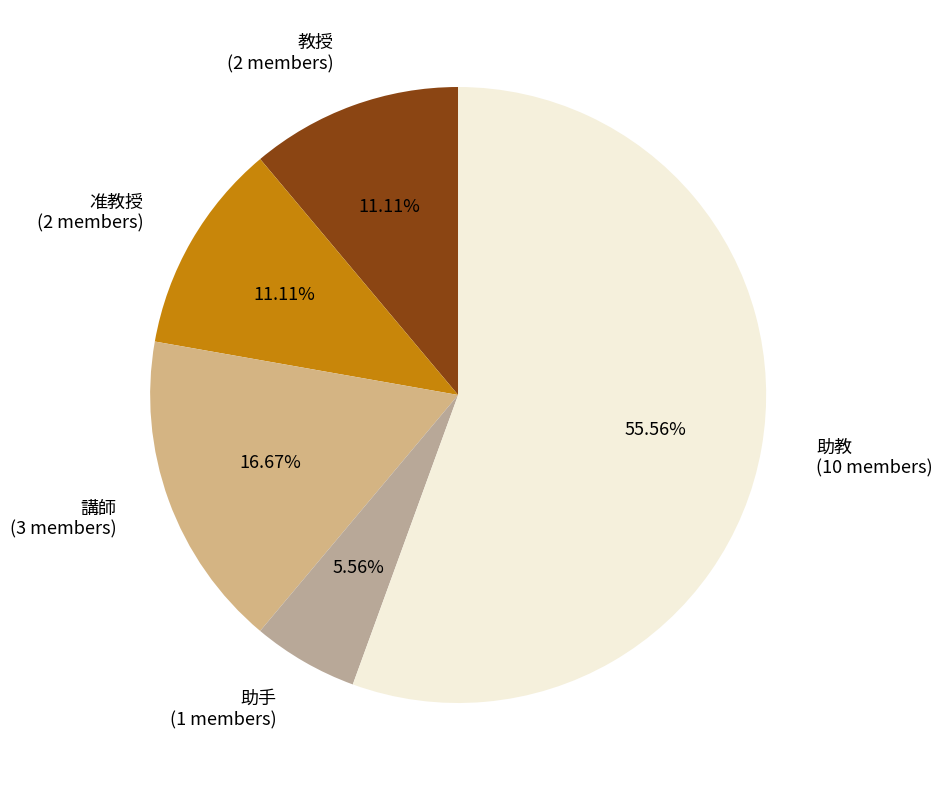

To the nearest percent, what portion does 講師 represent?

17%